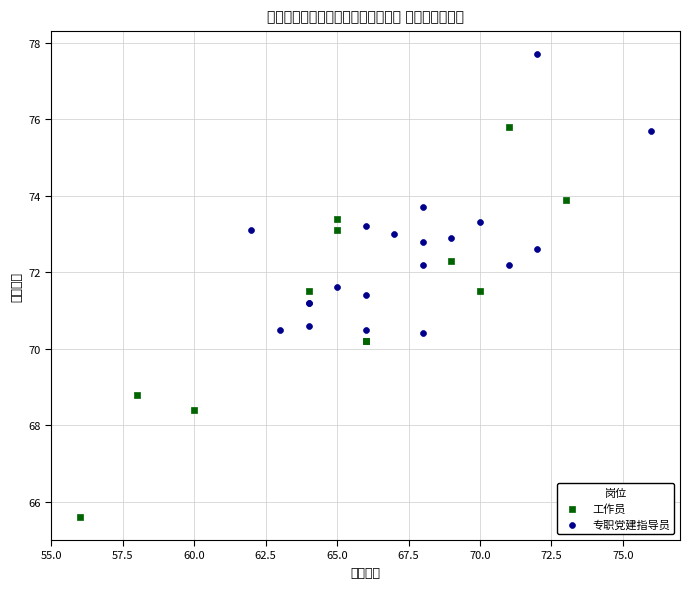

Which series contains the highest Y value?

专职党建指导员